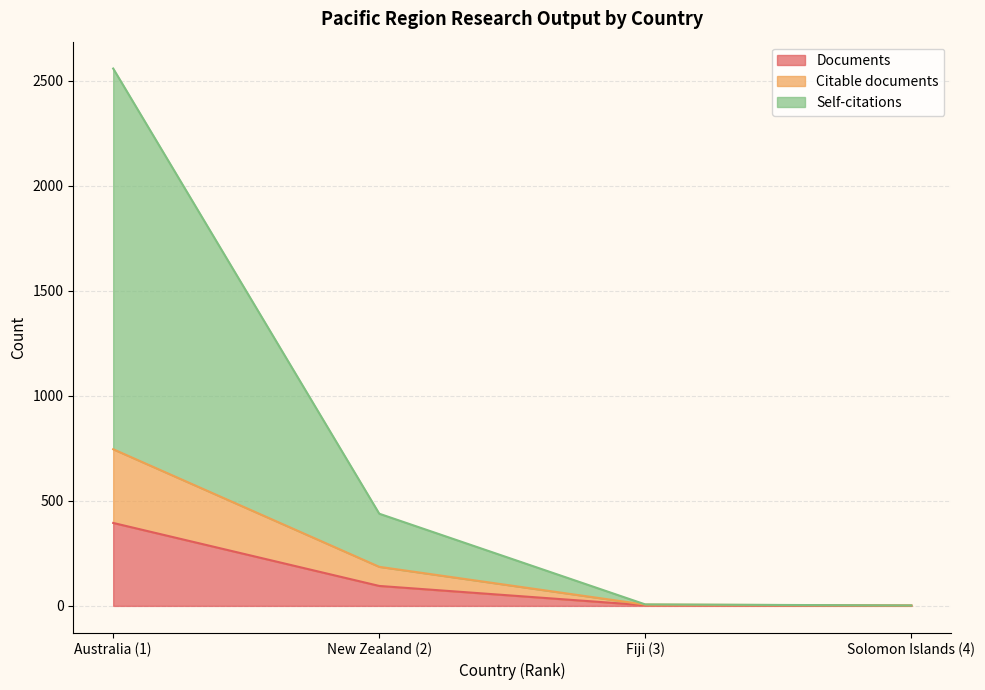

Rank the series by their average value, from lowest to highest.

Documents, Citable documents, Citations